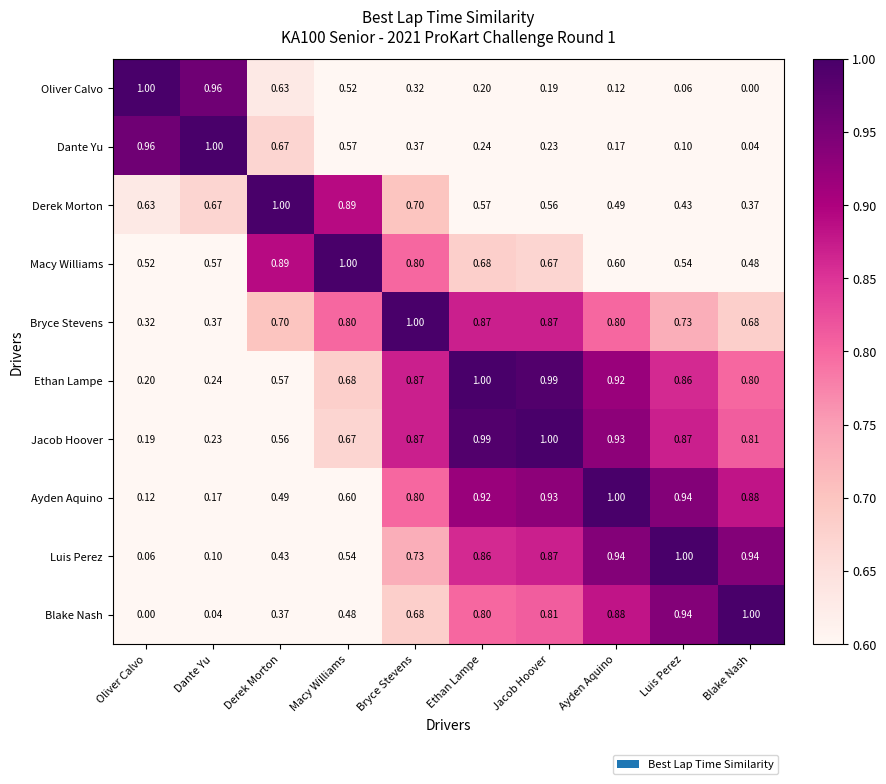

Is the value of Dante Yu at Luis Perez greater than the value of Macy Williams at Blake Nash?

No